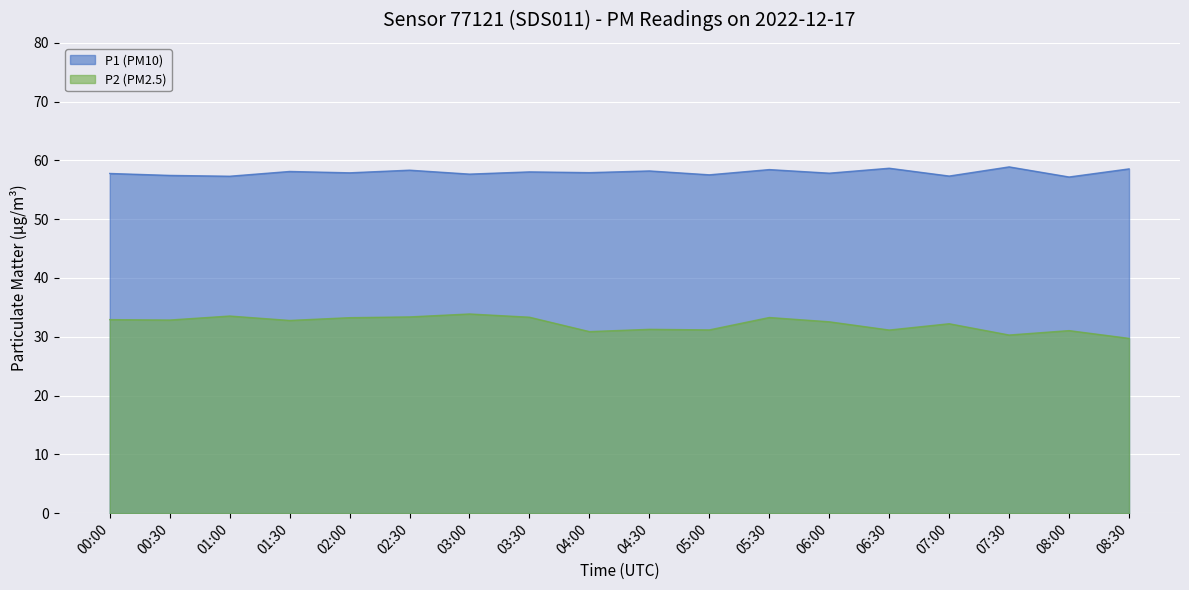

Reading left to right, transcribe all the data shown in this chart.

P1: 00:00=57.8	00:30=57.5	01:00=57.3	01:30=58.1	02:00=57.9	02:30=58.3	03:00=57.7	03:30=58.0	04:00=57.9	04:30=58.2	05:00=57.5	05:30=58.4	06:00=57.8	06:30=58.7	07:00=57.3	07:30=58.9	08:00=57.2	08:30=58.6
P2: 00:00=32.9	00:30=32.9	01:00=33.5	01:30=32.8	02:00=33.2	02:30=33.4	03:00=33.9	03:30=33.3	04:00=30.9	04:30=31.3	05:00=31.2	05:30=33.3	06:00=32.5	06:30=31.1	07:00=32.2	07:30=30.3	08:00=31.1	08:30=29.7